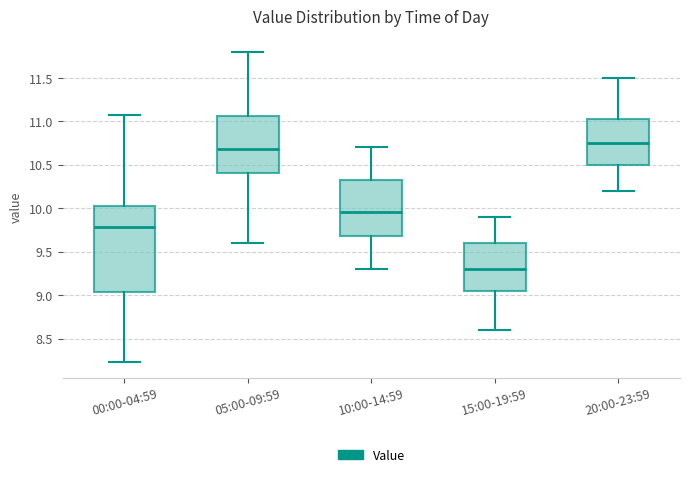

Which box is the tallest, from its lower edge to its upper edge?

00:00-04:59